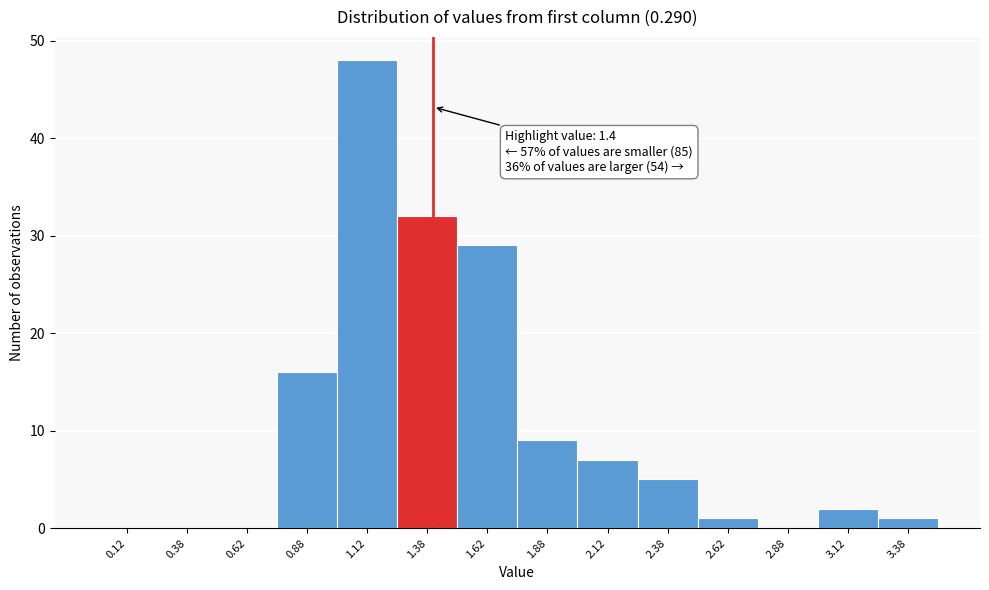

Which range on the x-axis has the tallest bar?

1.00 to 1.25